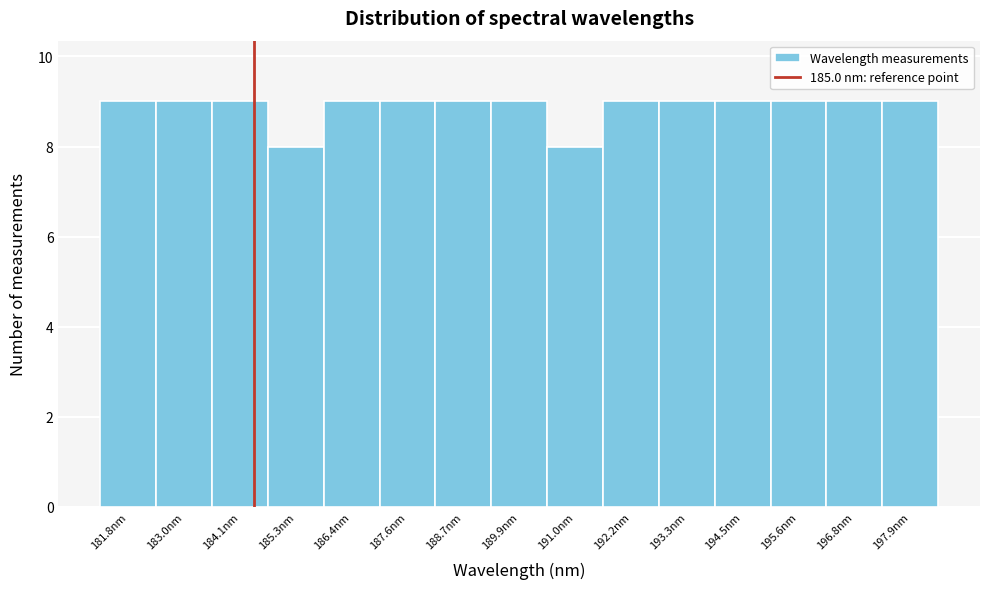

Reading right to left, list all the values displayed in this chart.

197.9nm=9	196.8nm=9	195.6nm=9	194.5nm=9	193.3nm=9	192.2nm=9	191.0nm=8	189.9nm=9	188.7nm=9	187.6nm=9	186.4nm=9	185.3nm=8	184.1nm=9	183.0nm=9	181.8nm=9